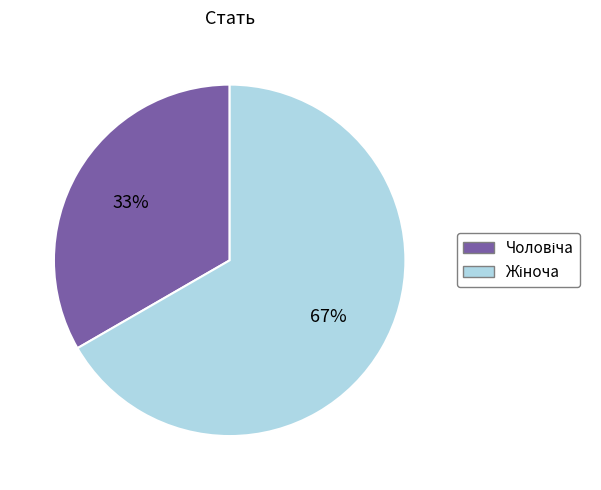

To the nearest percent, what is the average slice percentage?

50%